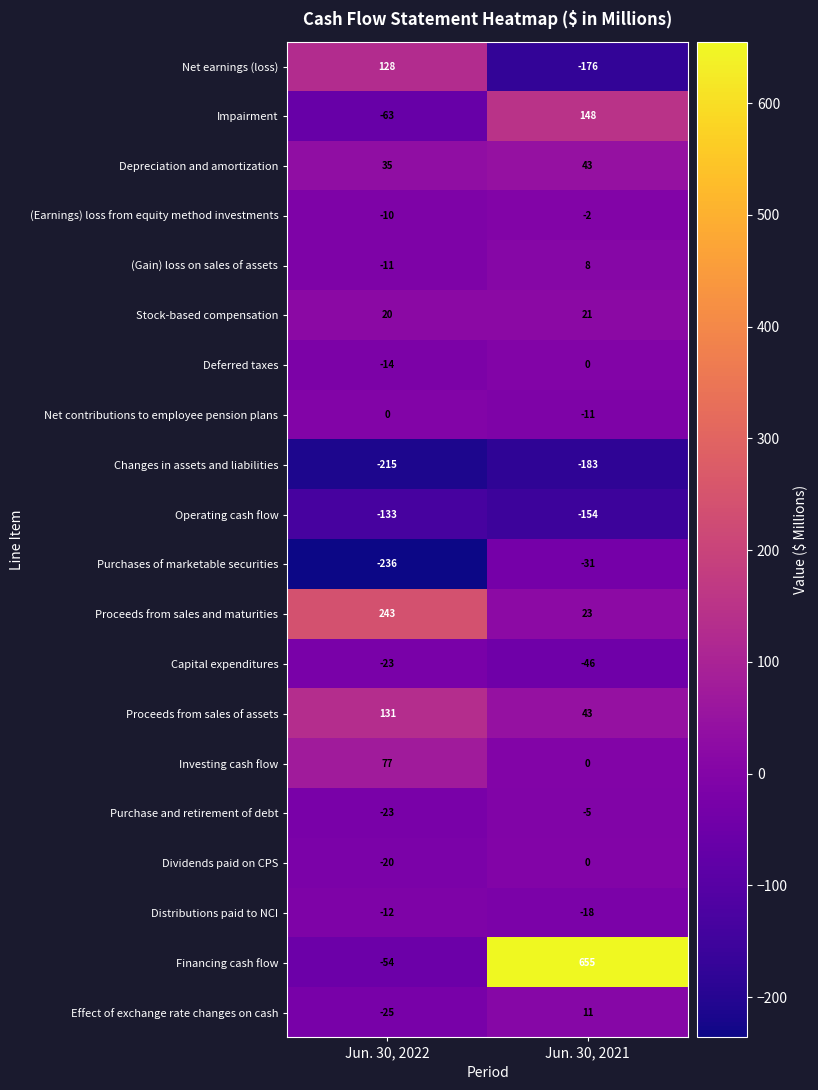

List the labels in order of Depreciation and amortization value, largest first.

Jun. 30, 2021, Jun. 30, 2022